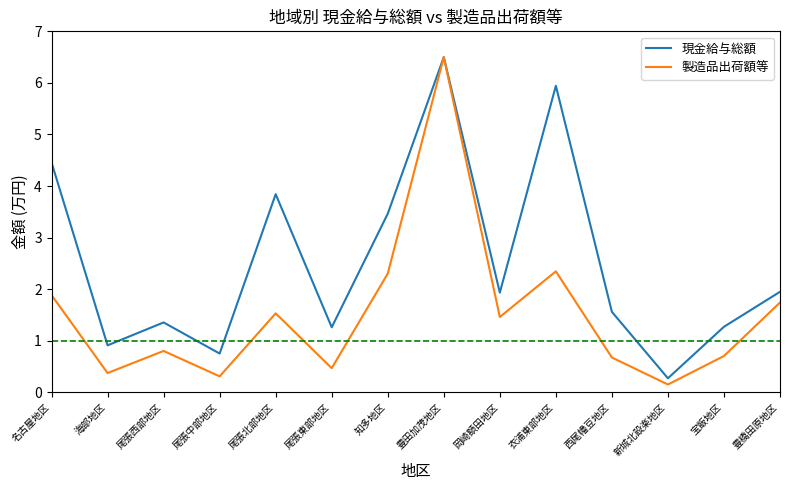

At which label does 現金給与総額 reach its minimum?

新城北設楽地区